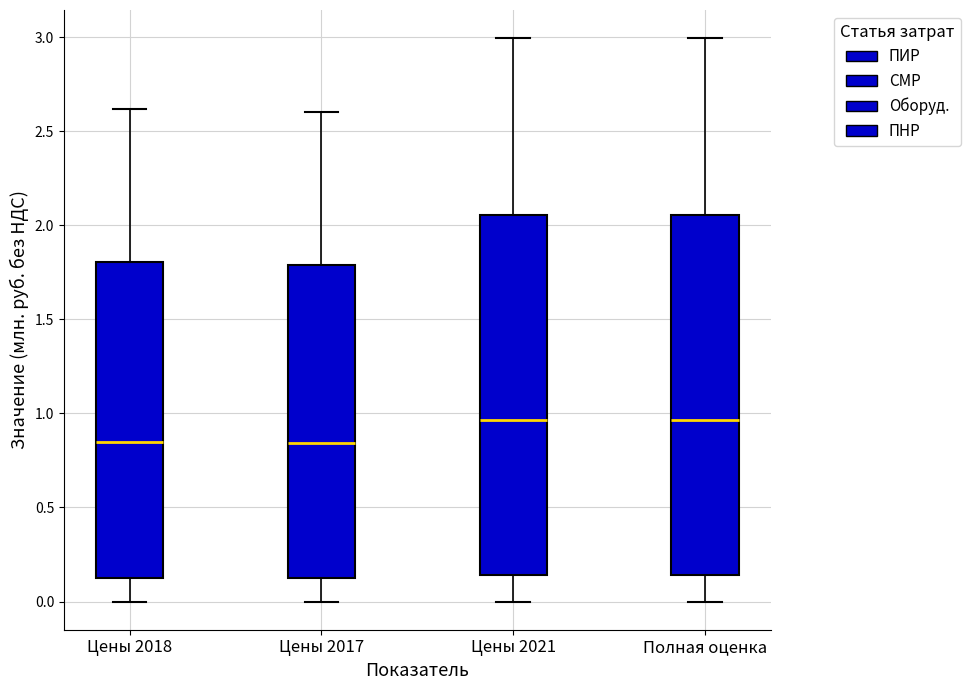

Reading left to right, transcribe this box plot: for each box, give where its median line is, the range the box spans, and where its two whiskers end, as read against the y-axis. The values are not printed on the chart, so give them approximately, as read against the axis.

Цены 2018: median 0.85, box 0.10 to 1.80, whiskers 0.00 to 2.60
Цены 2017: median 0.85, box 0.10 to 1.80, whiskers 0.00 to 2.60
Цены 2021: median 0.95, box 0.15 to 2.05, whiskers 0.00 to 3.00
Полная оценка: median 0.95, box 0.15 to 2.05, whiskers 0.00 to 3.00